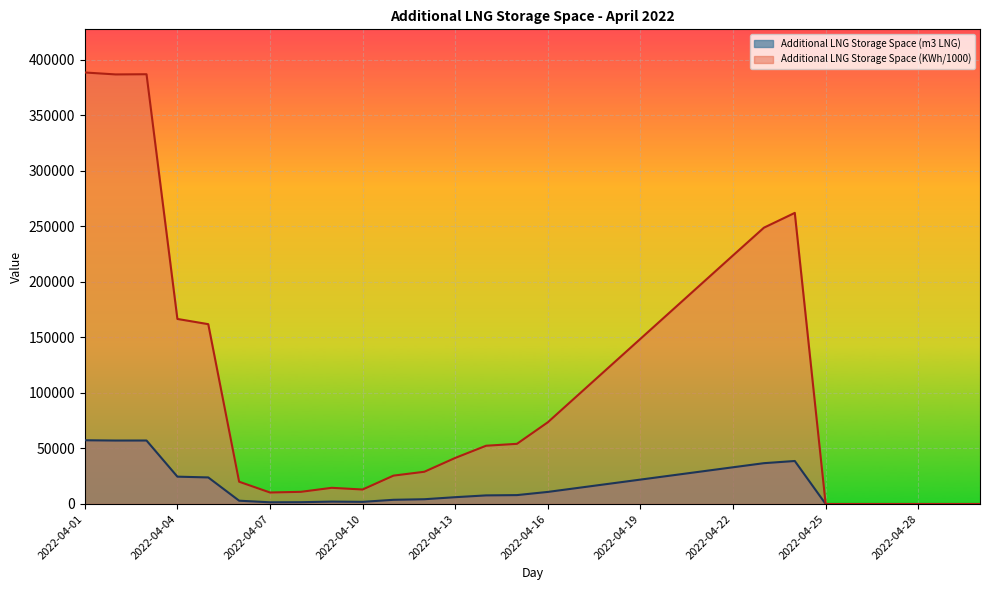

What is the difference between the highest and lowest values at 2022-04-03?

329680.8